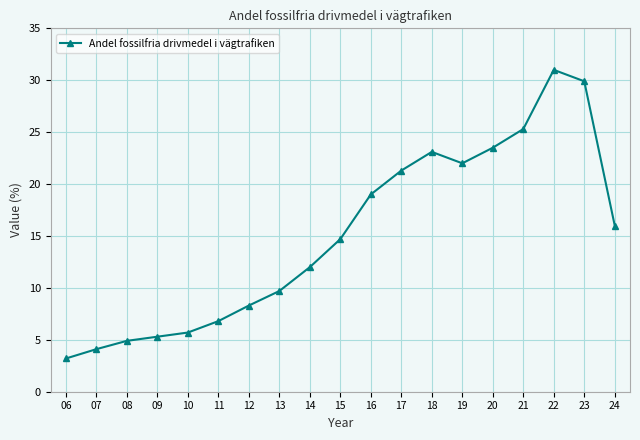

How many points are lower than both their immediate neighbors (excluding endpoints)?

1